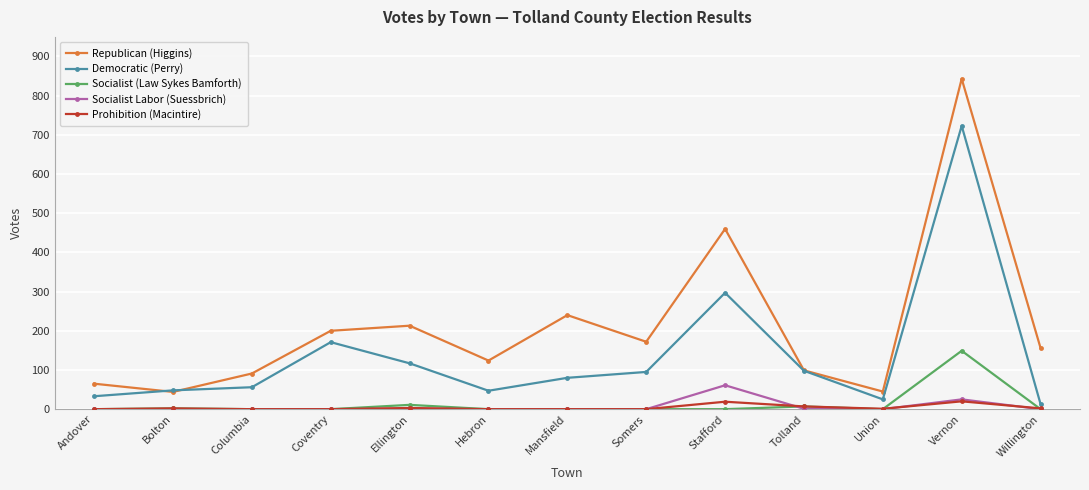

The value of Republican (Higgins) at Bolton is 44. True or false?

True